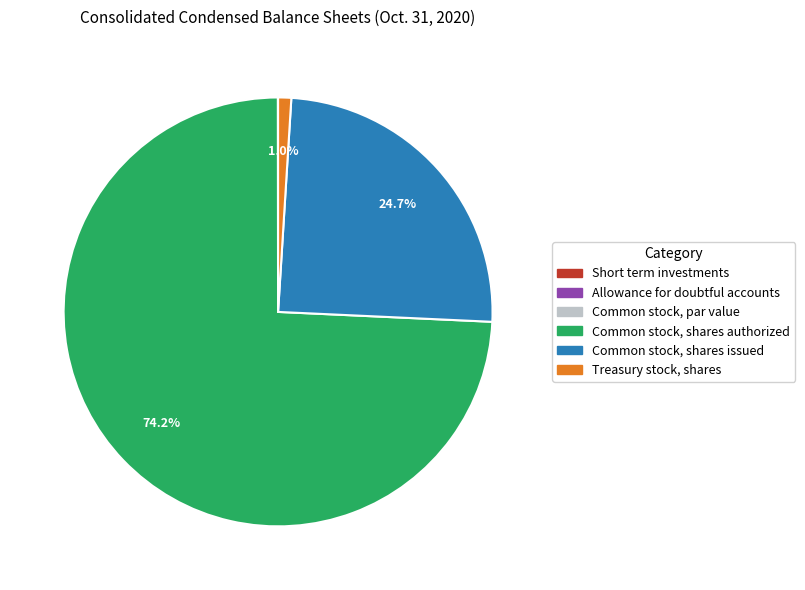

Which slice is the largest?

Common stock, shares authorized